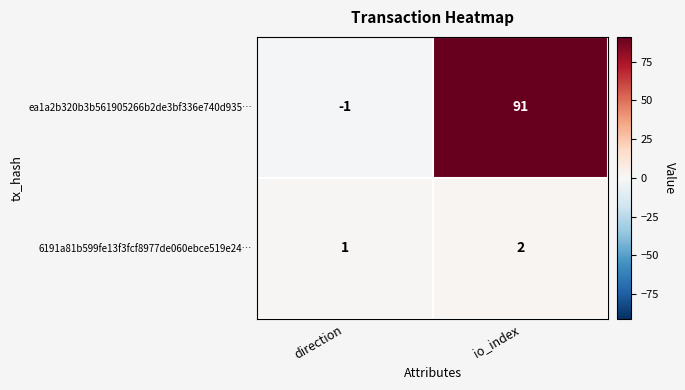

Which series has the largest total across all categories?

ea1a2b320b3b561905266b2de3bf336e740d935…